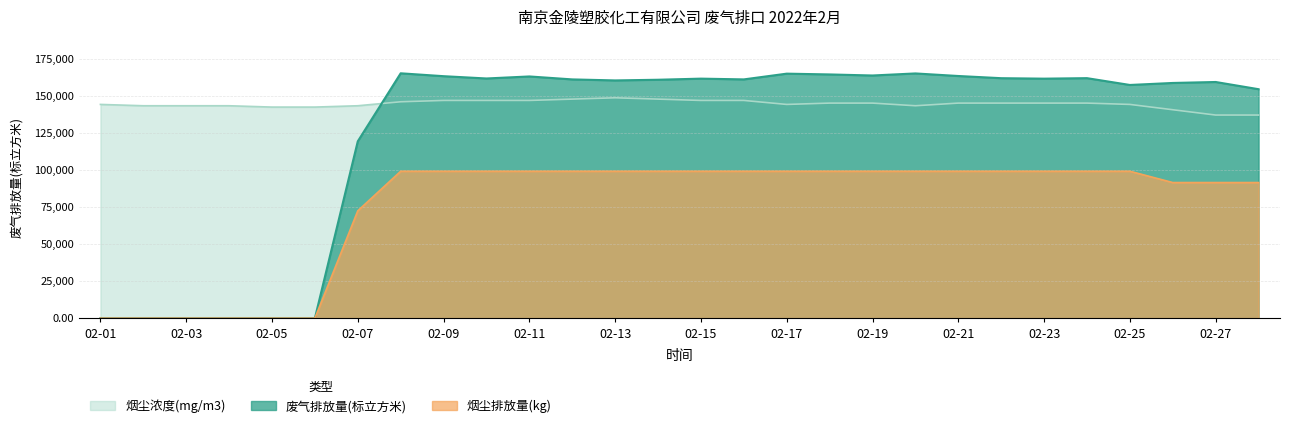

At which category is the sum across all series the highest?

02-08